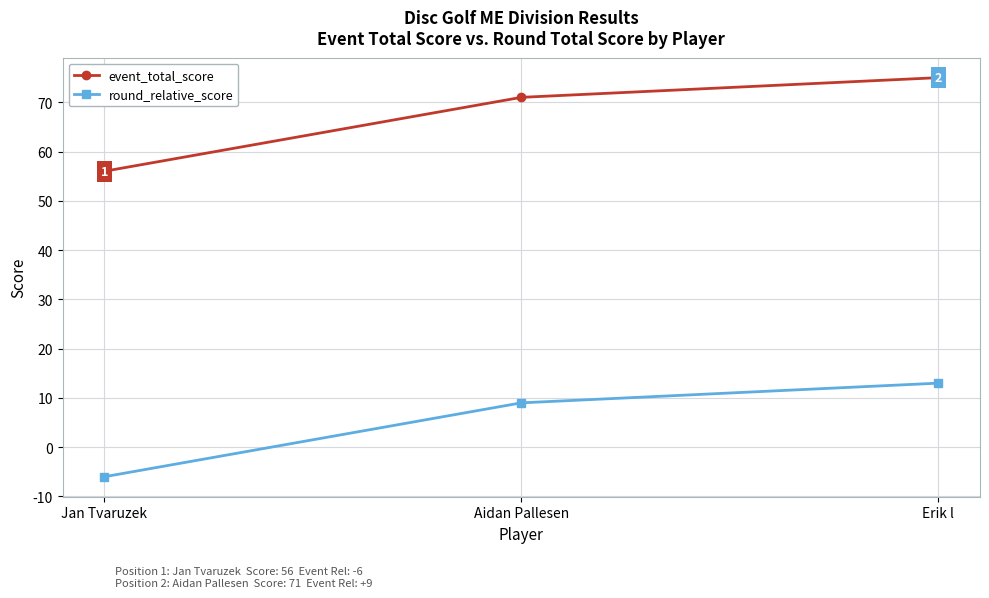

What value does the event_total_score series have at Jan Tvaruzek?

56